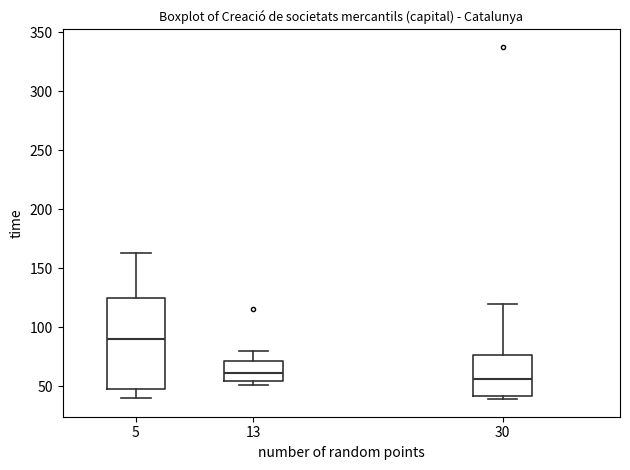

Where does the median line of the box at x = 30 sit on the y-axis? The values are not printed on the chart, so give them approximately, as read against the axis.

55